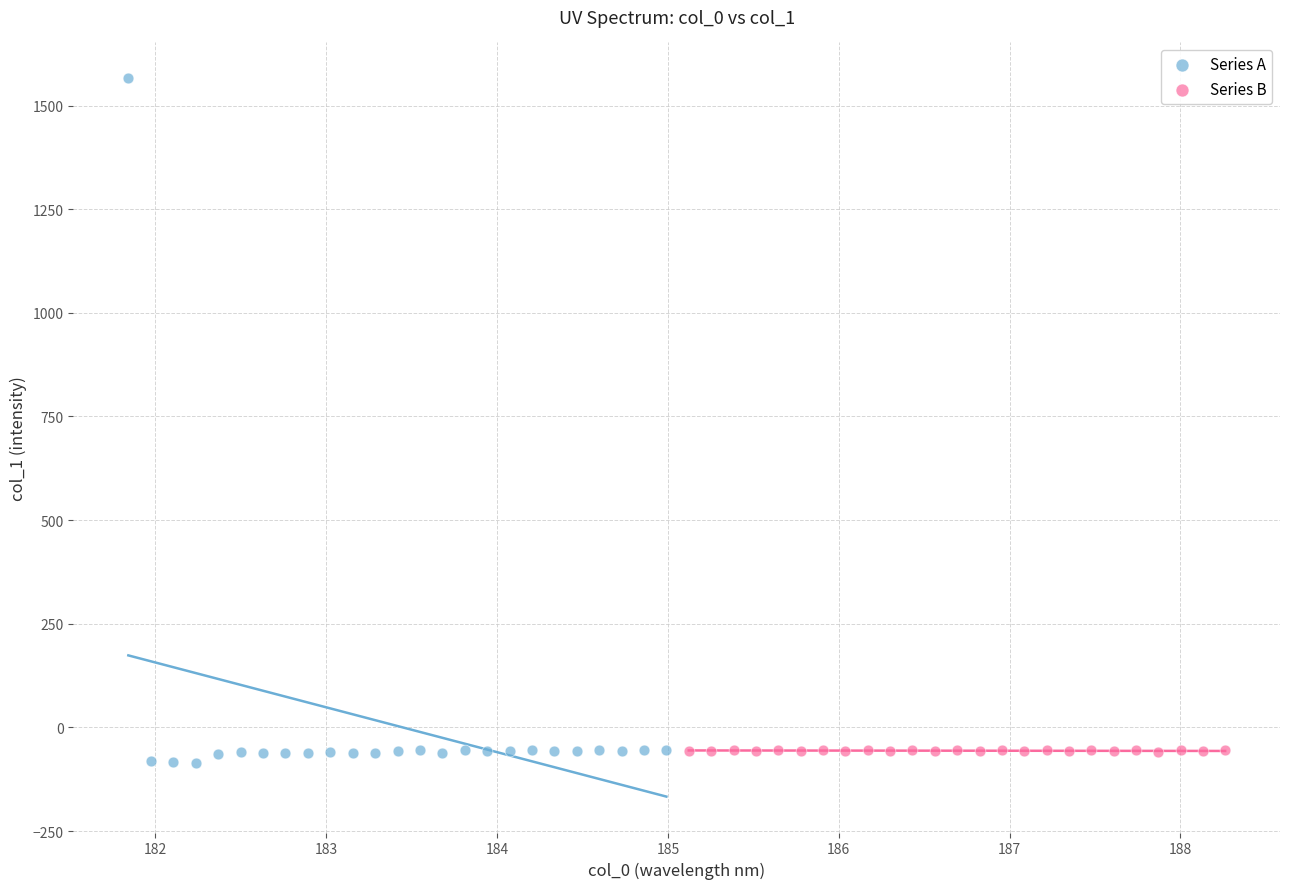

Which series has the largest Y range (max minus min)?

Series A